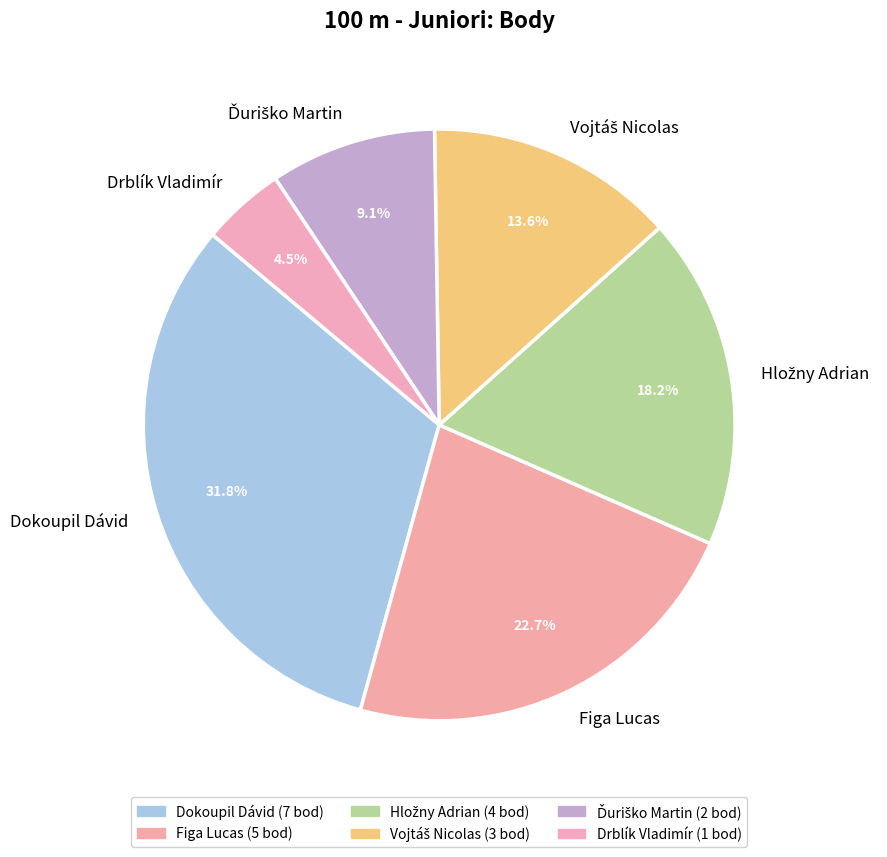

Do Figa Lucas and Drblík Vladimír together represent more than half of the pie?

No